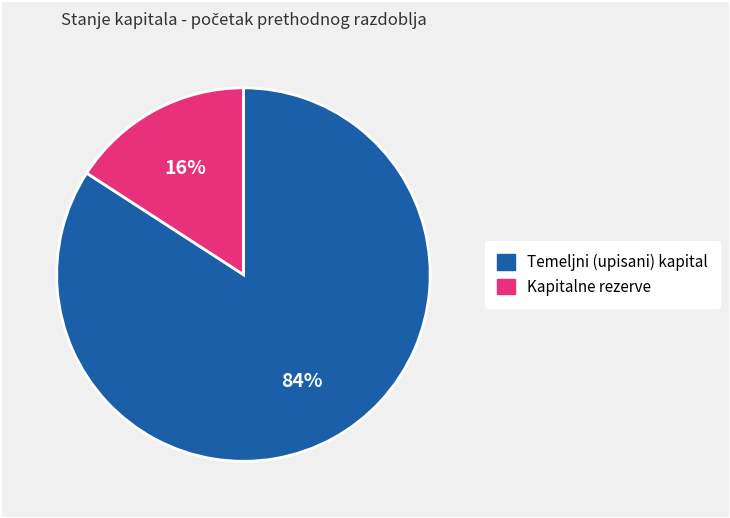

True or false: Kapitalne rezerve accounts for 16% of the total.

True